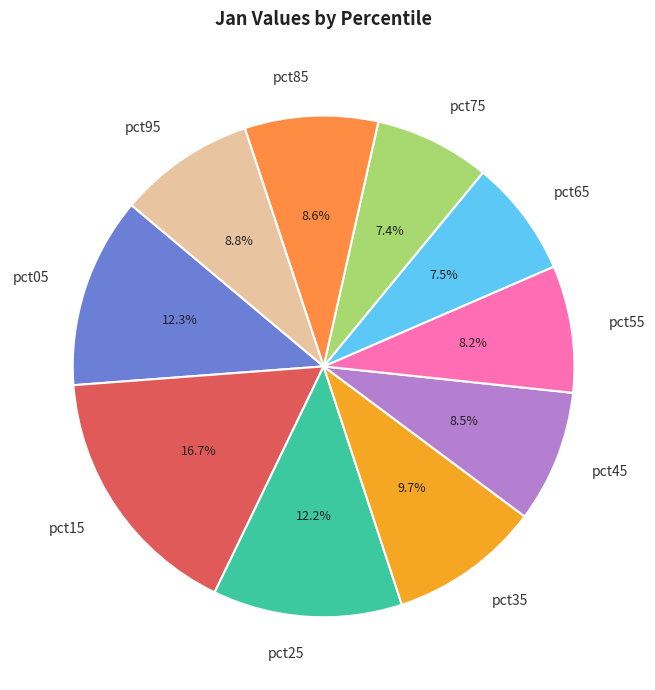

Combined, do pct05 and pct45 account for over 50%?

No